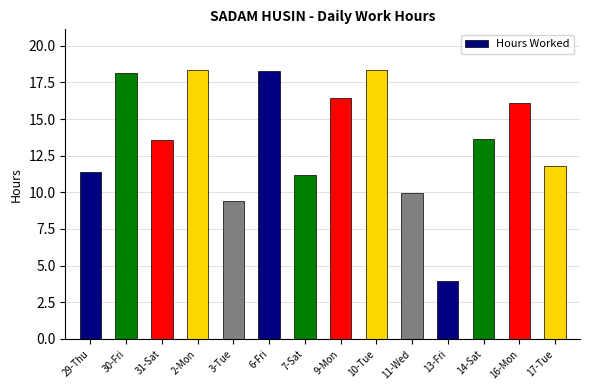

How many data points are less than 13?

6